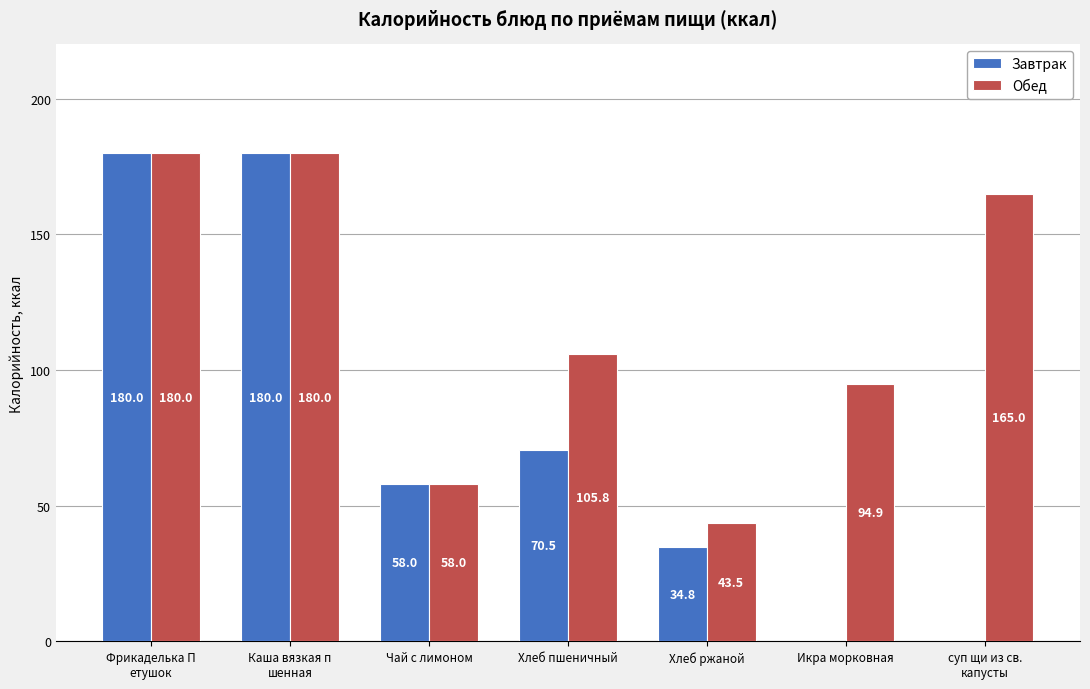

The Обед series shows 147.9 at Икра морковная. True or false?

False